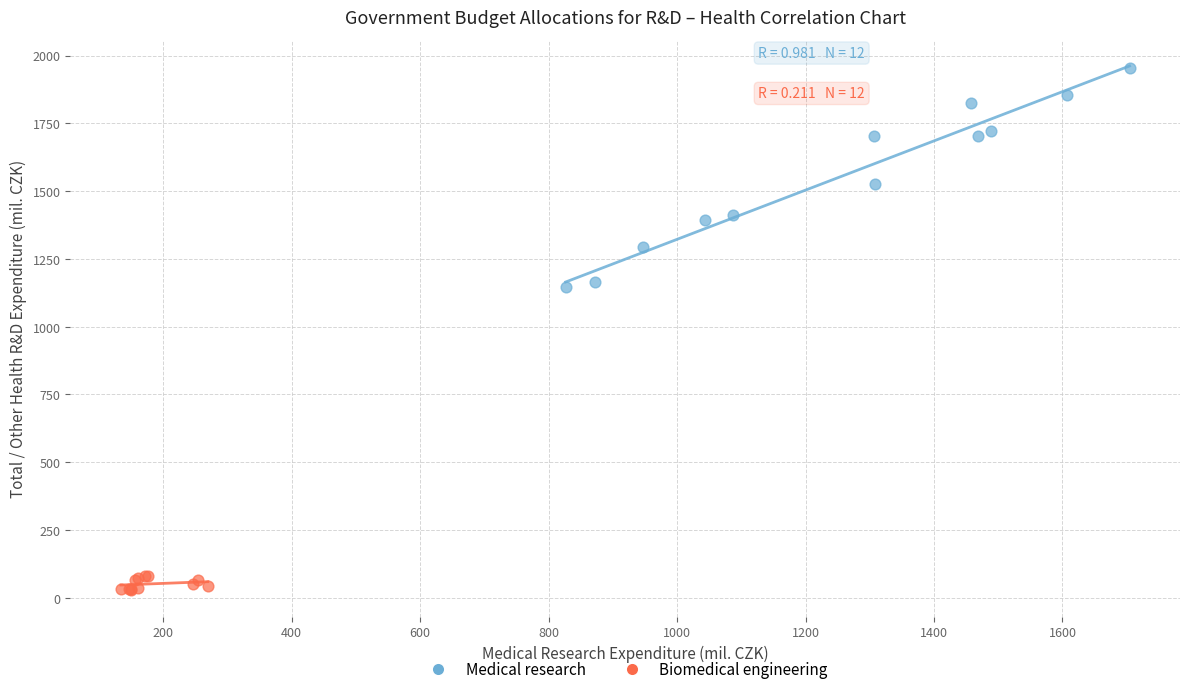

Which series reaches the maximum Y coordinate?

Medical research